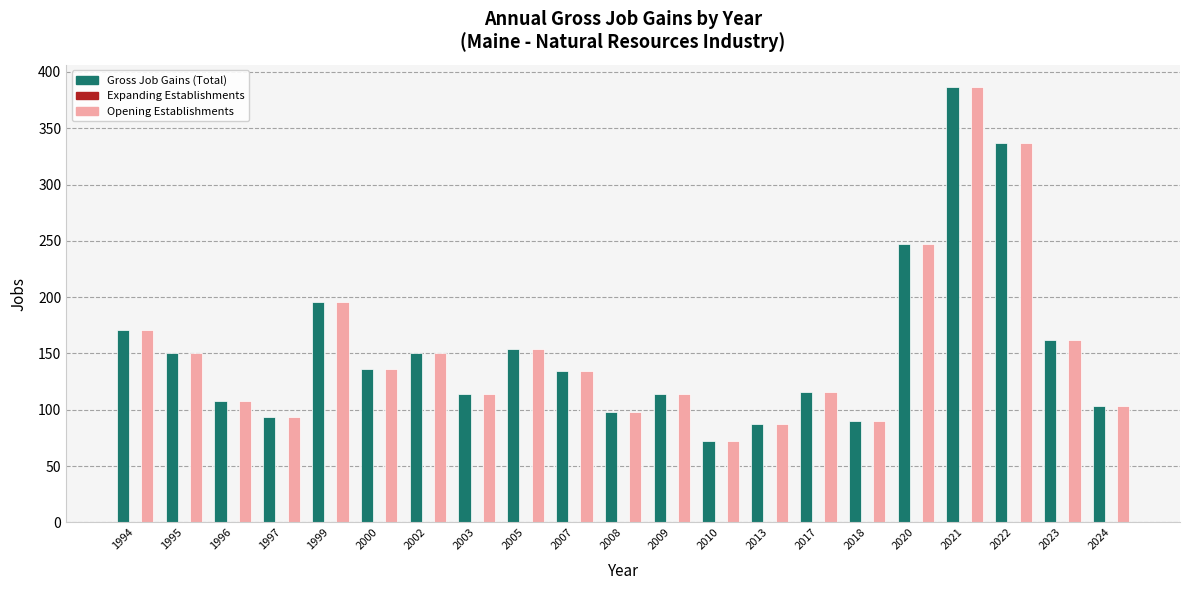

At which label is Opening Establishments closest to 229?

2020